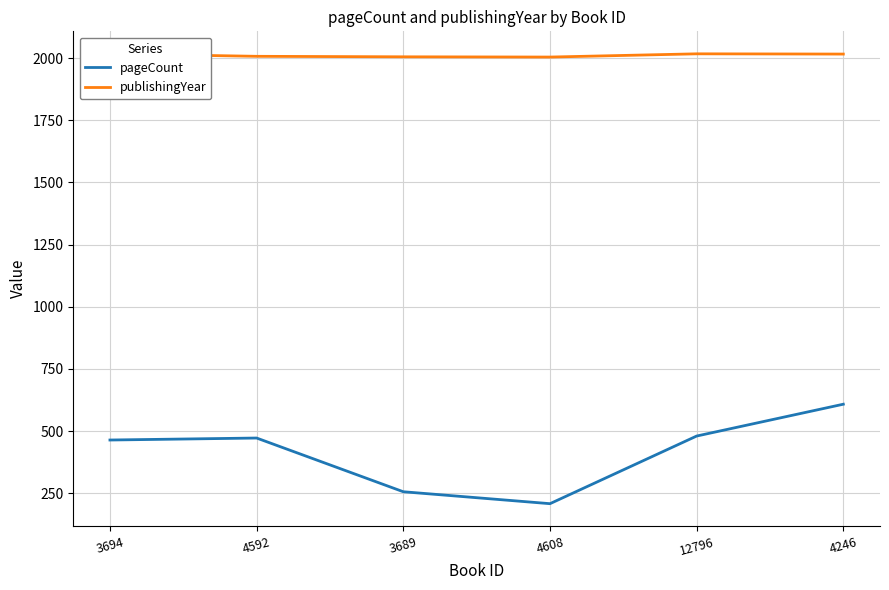

What are all the series names shown in the legend?

pageCount, publishingYear